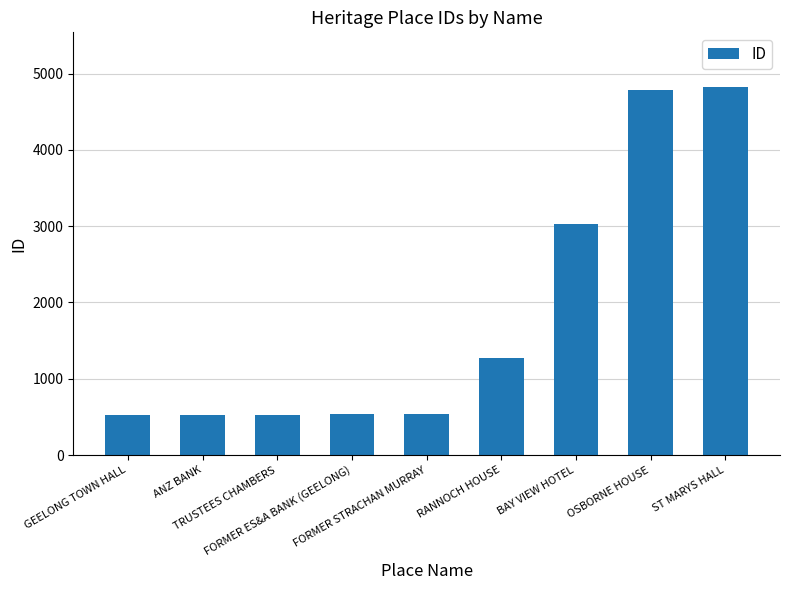

Does the chart contain stacked bars?

No